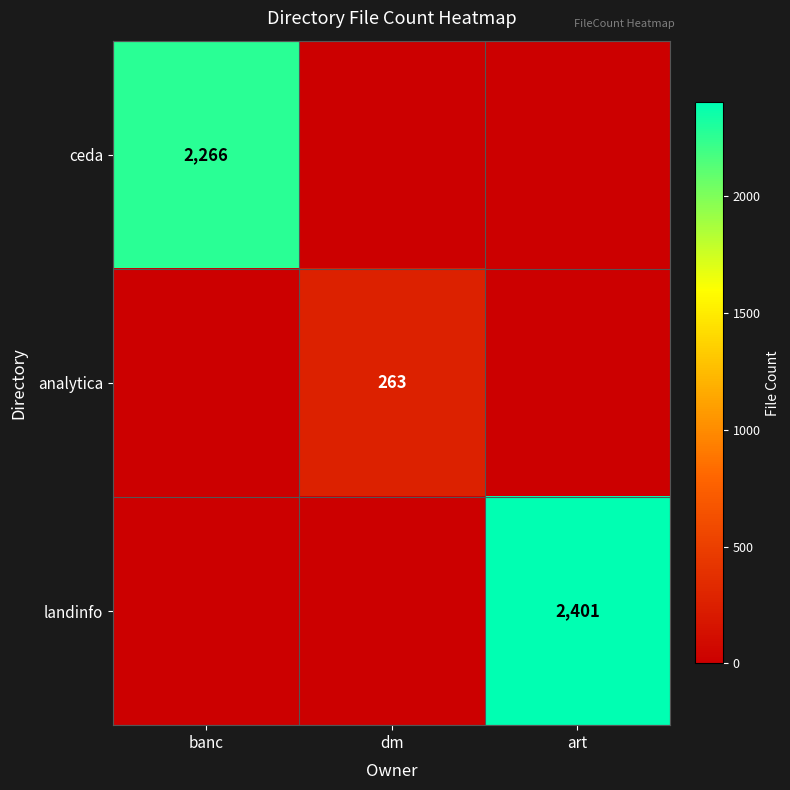

Count the ceda values in the range 0 to 2266.

3